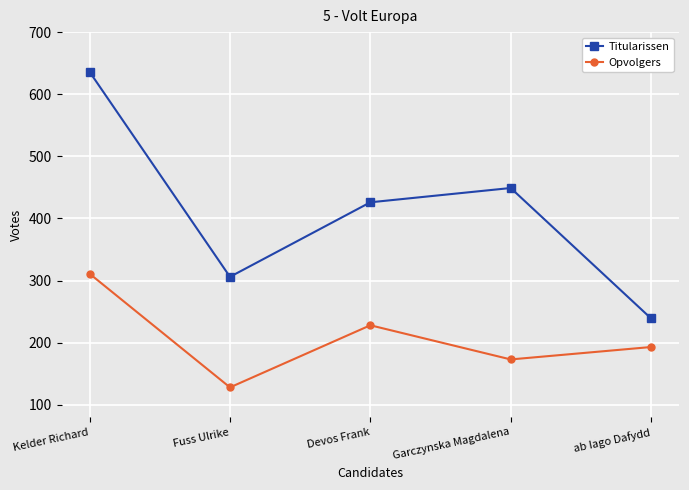

What is the greatest value displayed?

636